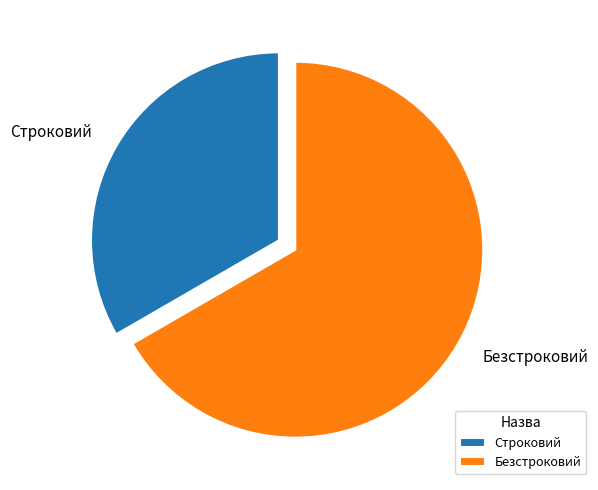

Between Безстроковий and Строковий, which is larger?

Безстроковий